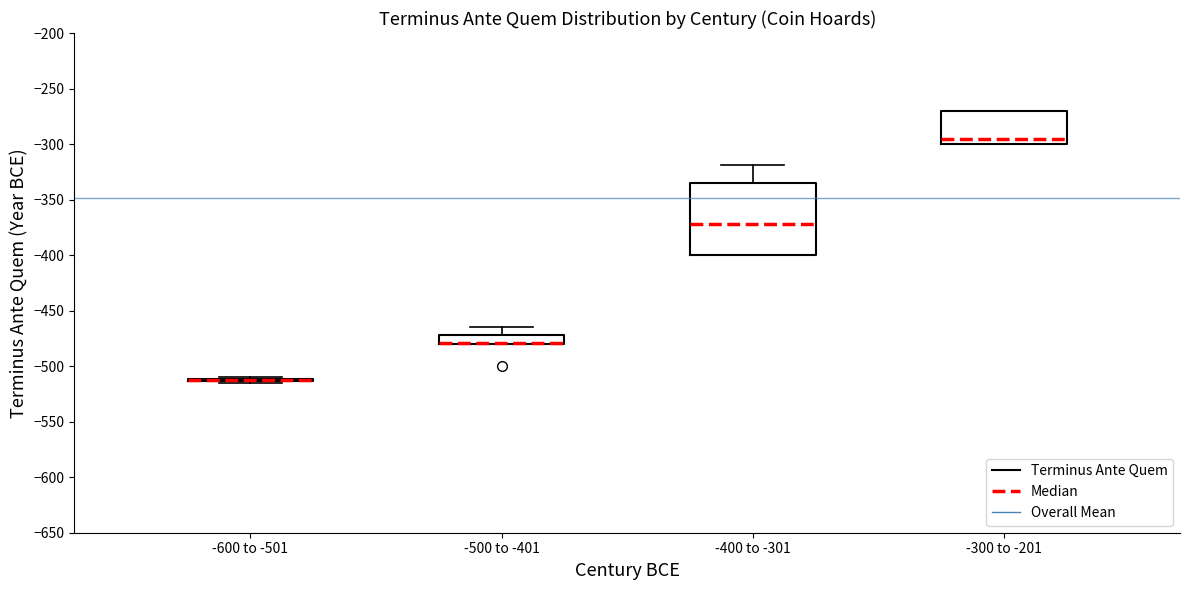

Which box is the tallest, from its lower edge to its upper edge?

-400 to -301